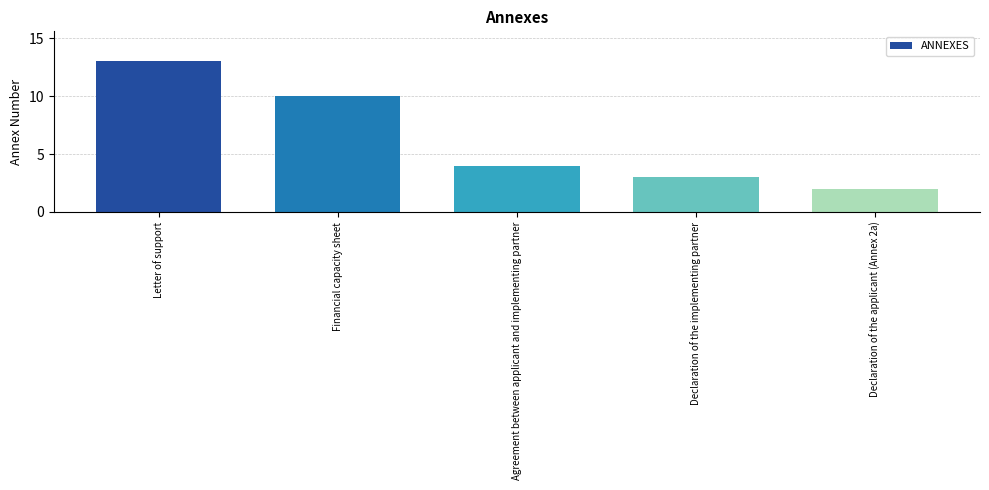

What is the ratio of the value at Financial capacity sheet to the value at Declaration of the implementing partner?

3.3